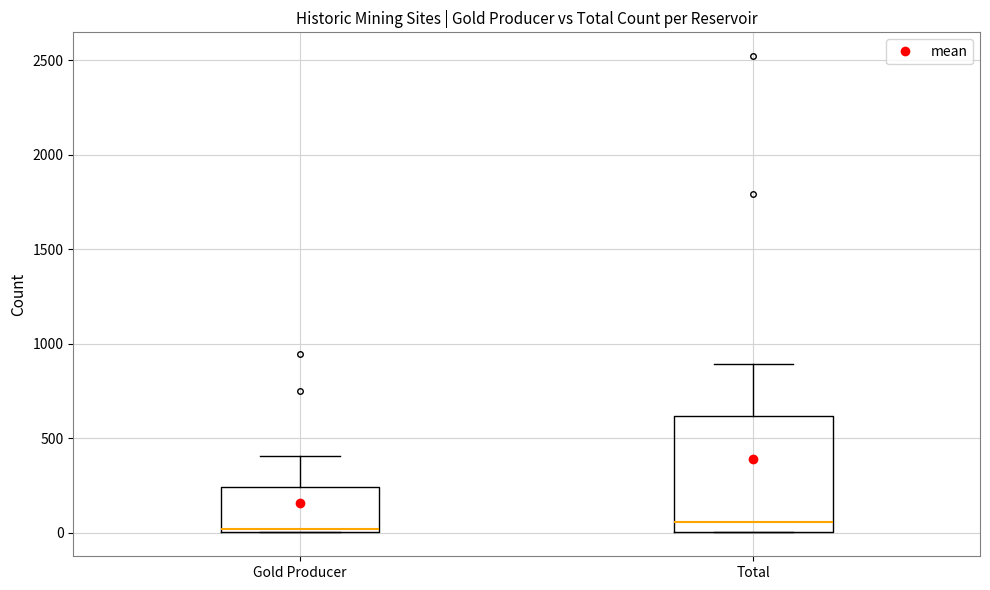

Which box is the tallest, from its lower edge to its upper edge?

Total